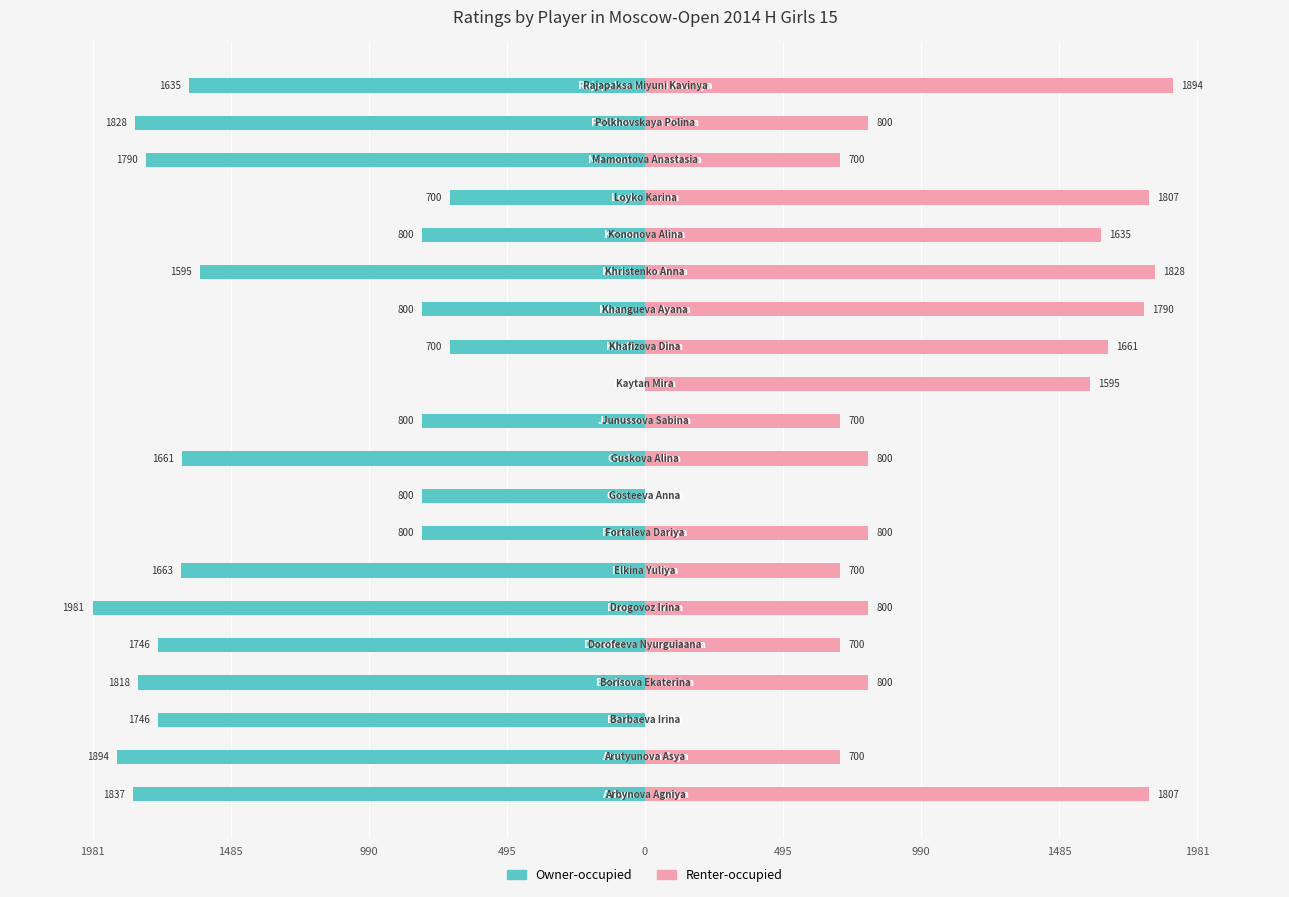

What is the spread (max minus min) of values at 19?

3529